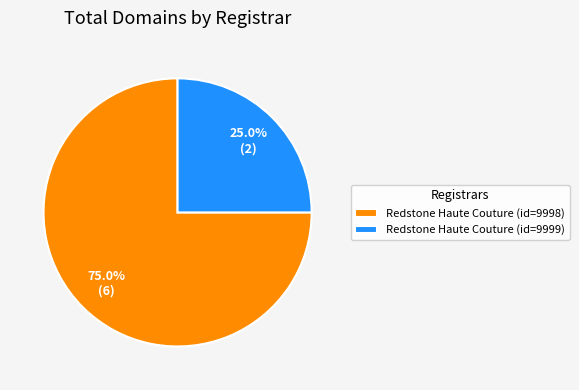

To the nearest percent, what percentage of the pie is Redstone Haute Couture (id=9999)?

25%